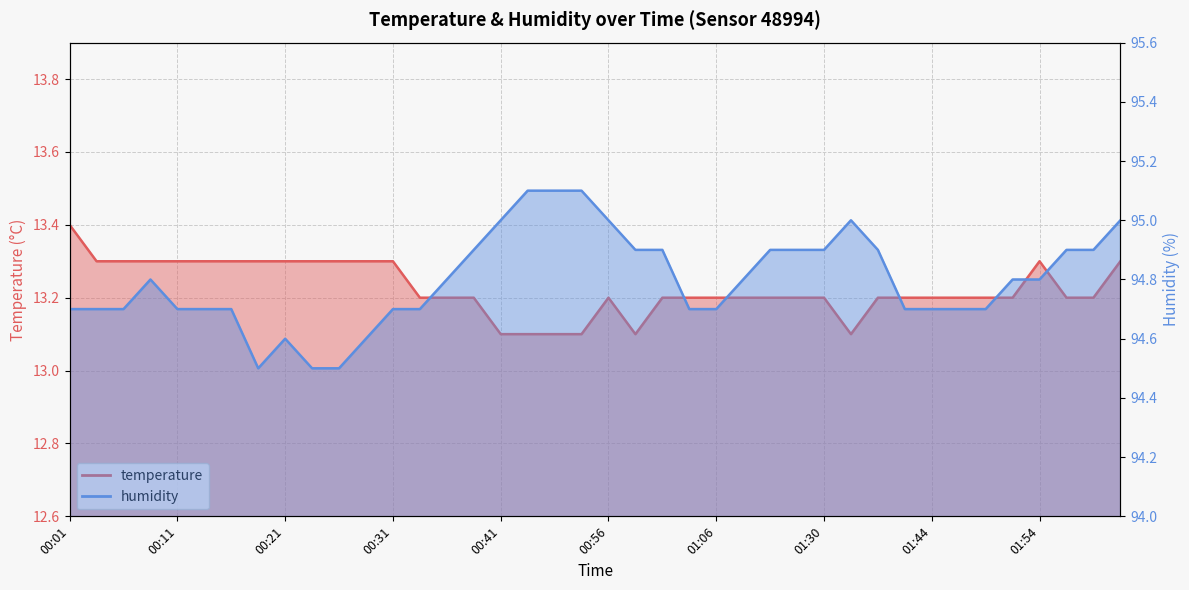

How many lines are shown in the chart?

2